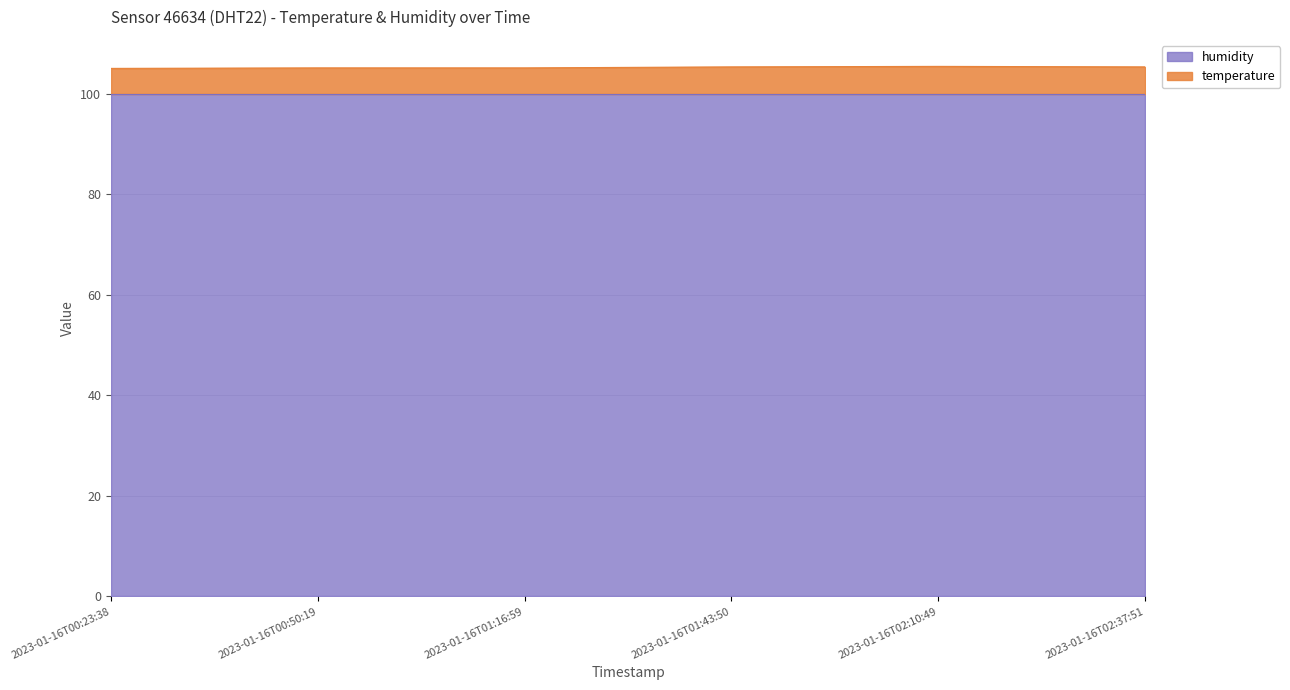

Which has a higher value, 2023-01-16T01:16:59 or 2023-01-16T02:37:51?

2023-01-16T02:37:51